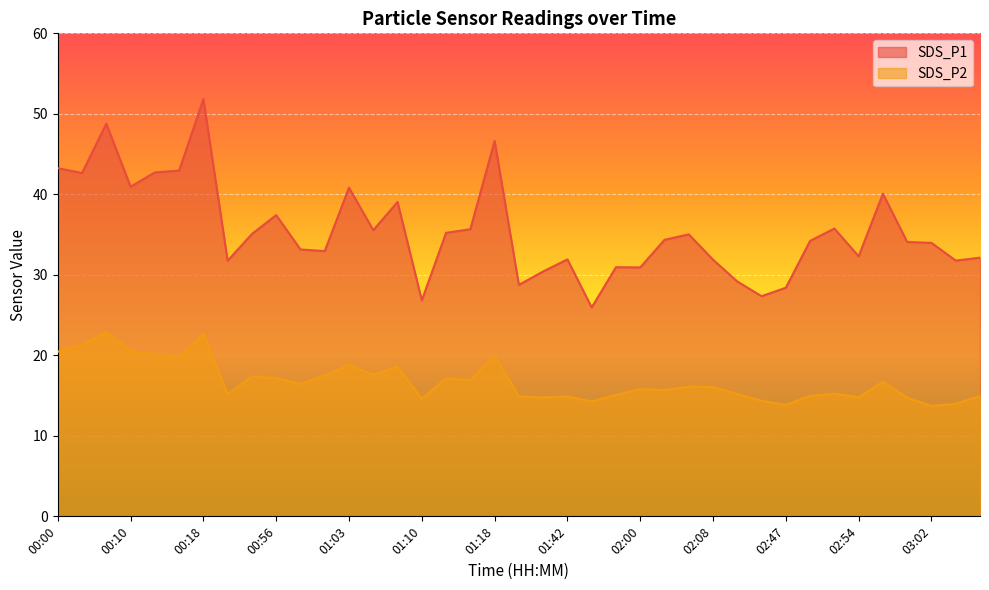

What is the difference between the second highest and minimum values in the SDS_P1 series?

22.8